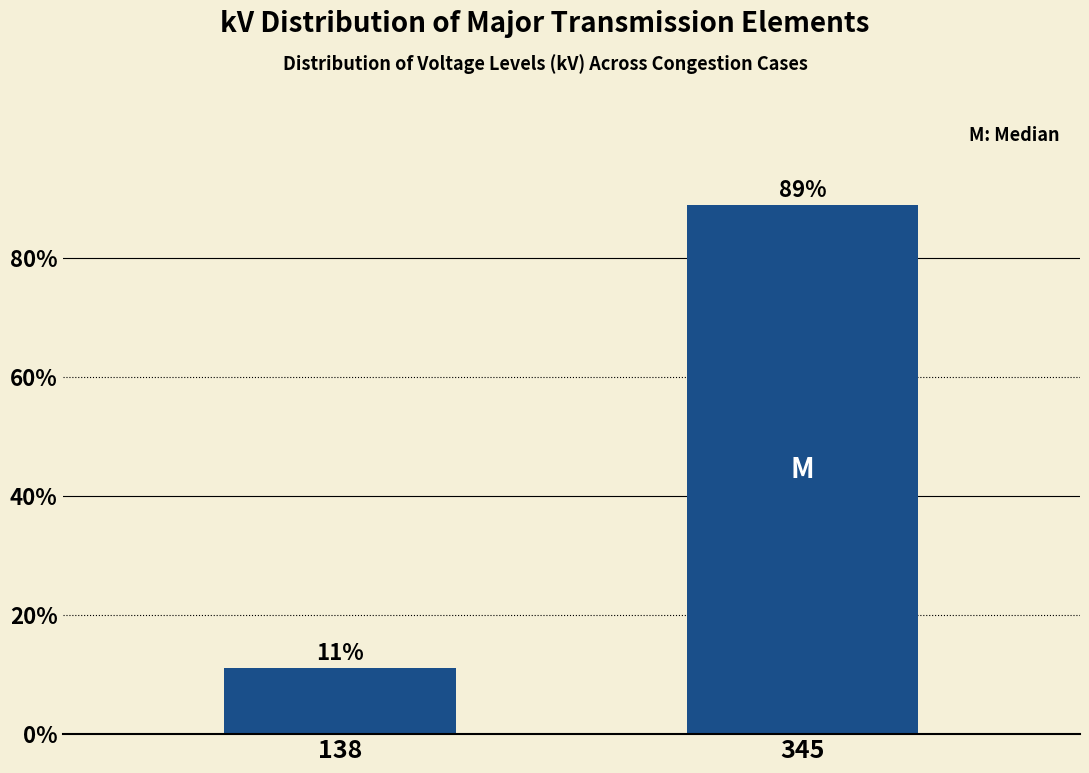

What is the value of the 1st bar from the left?

11.1